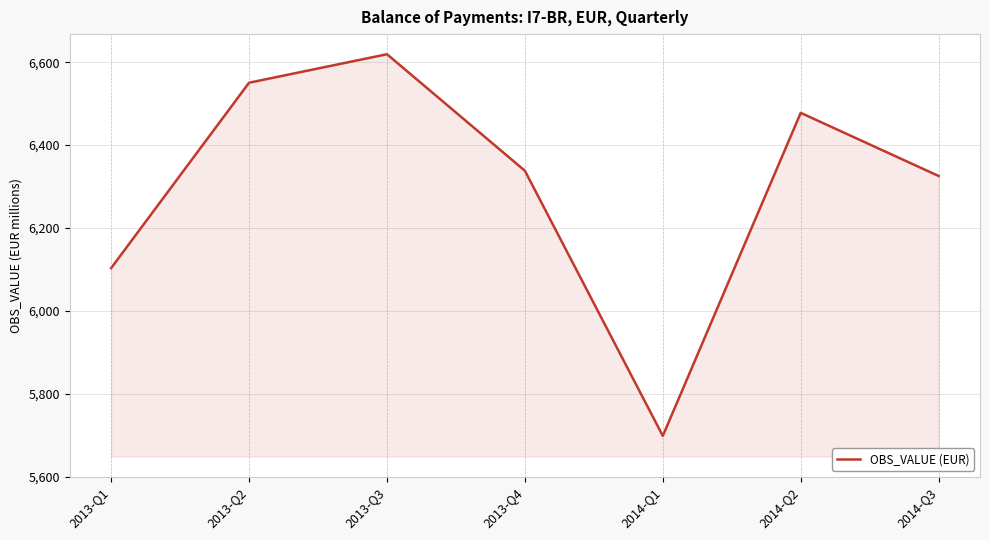

Where is the first local maximum?

2013-Q3